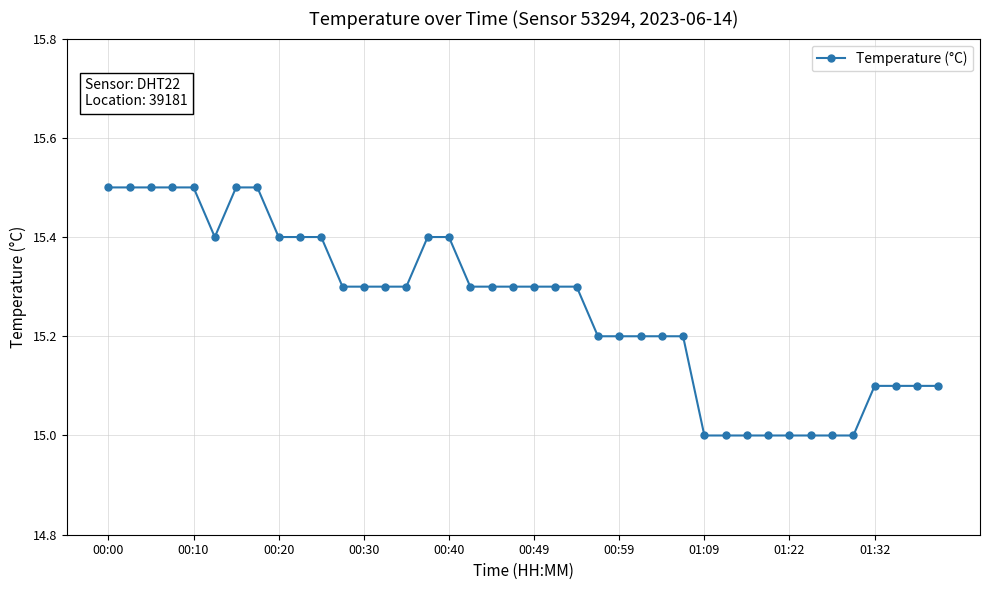

How many lines are shown in the chart?

1